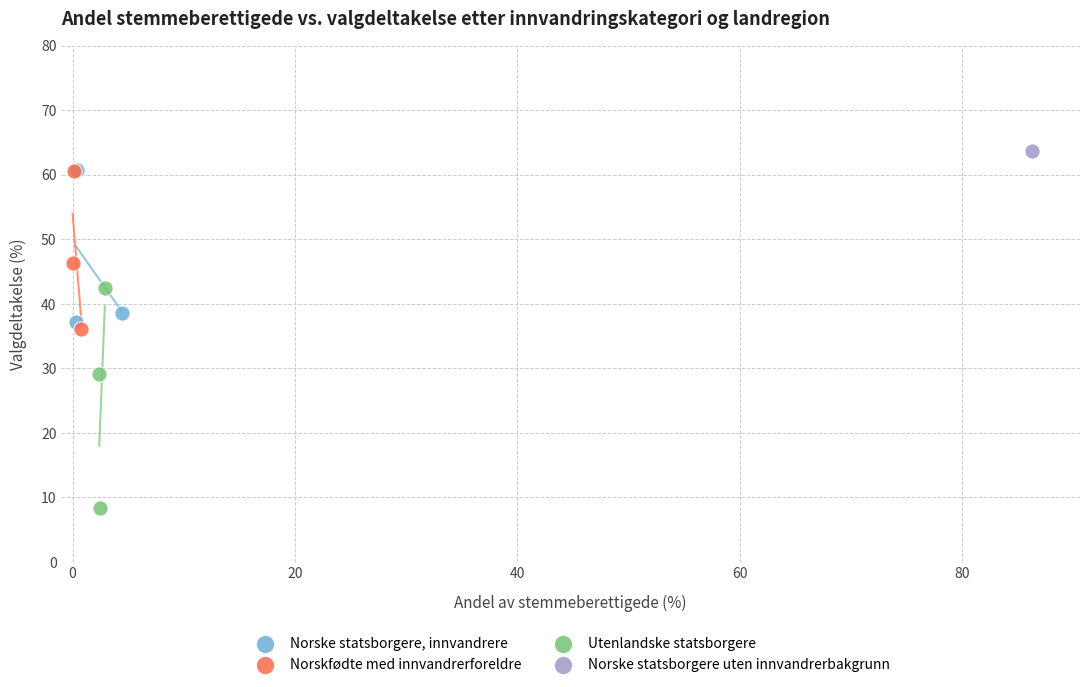

What are all the series names shown in the legend?

Norske statsborgere, innvandrere, Norskfødte med innvandrerforeldre, Utenlandske statsborgere, Norske statsborgere uten innvandrerbakgrunn